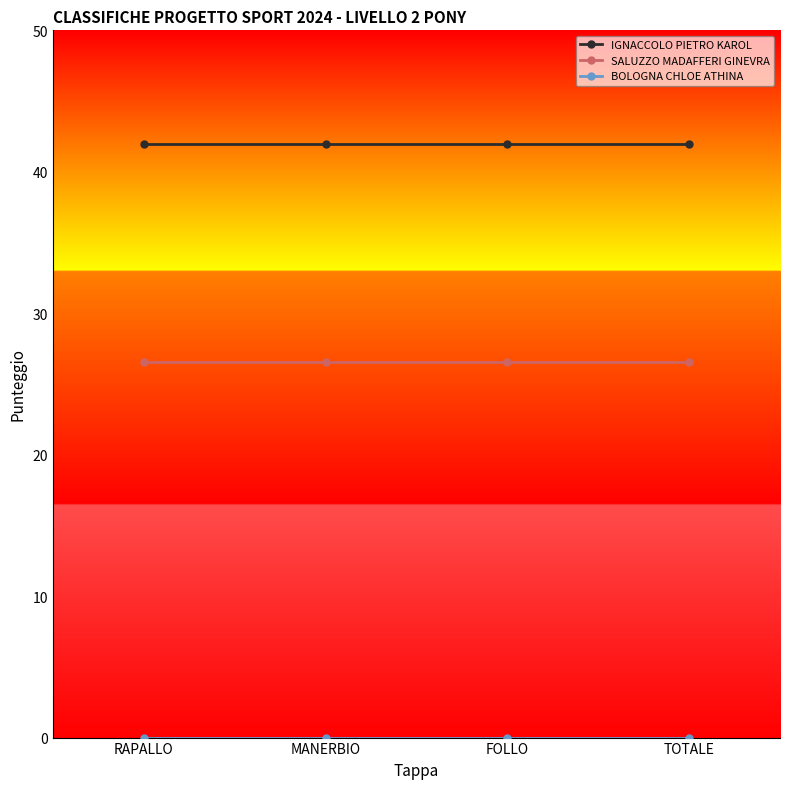

What is the average value of the SALUZZO MADAFFERI GINEVRA series?

26.6